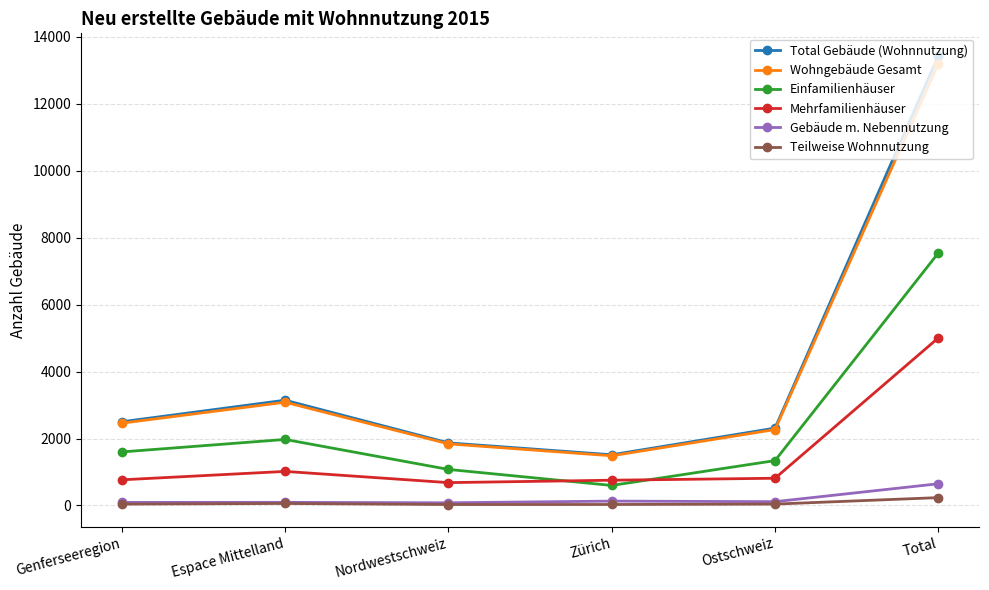

What position from the left is Zürich?

4